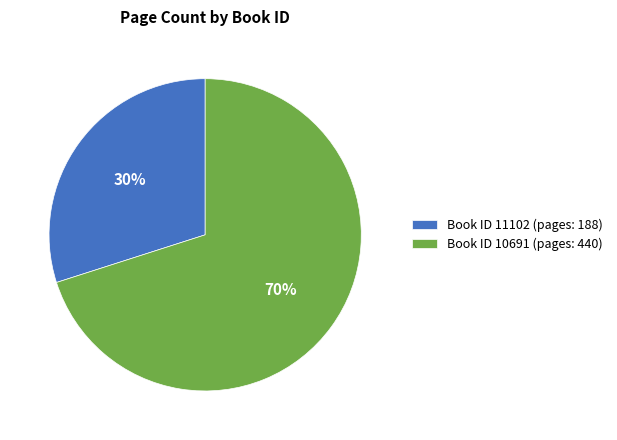

How many segments does this pie chart have?

2